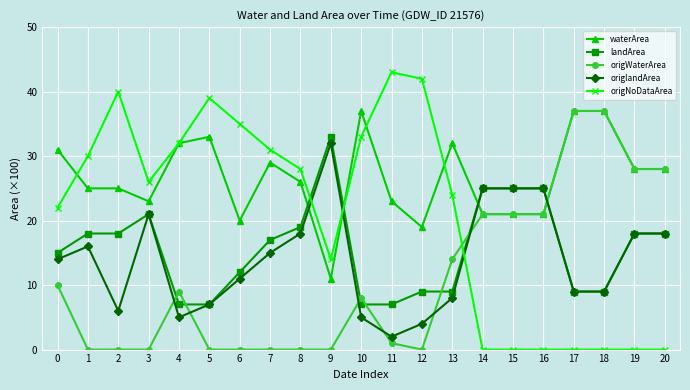

What is the spread (max minus min) of values at 20?

28.0